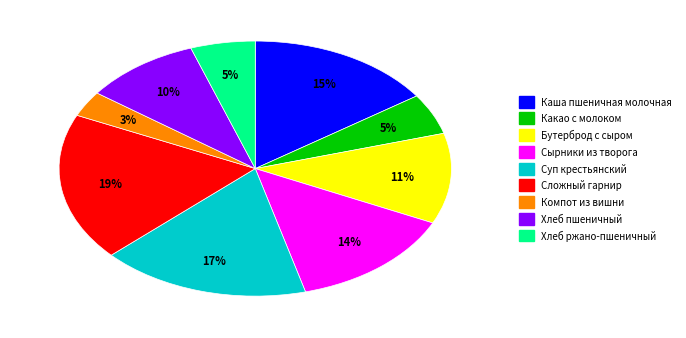

Which category has the smallest portion of the pie?

Компот из вишни